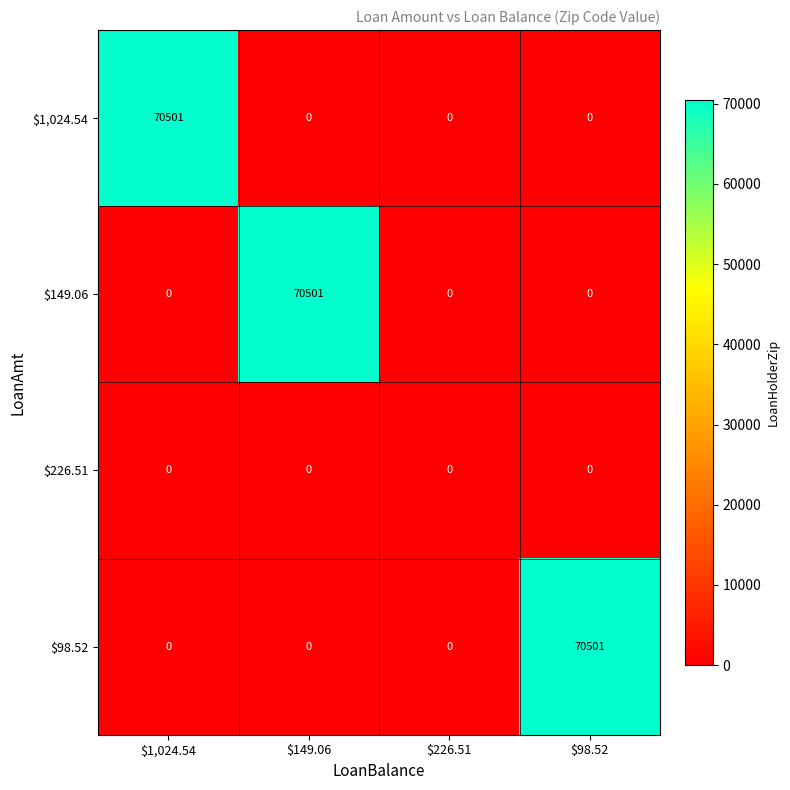

How many distinct data groups are displayed?

4